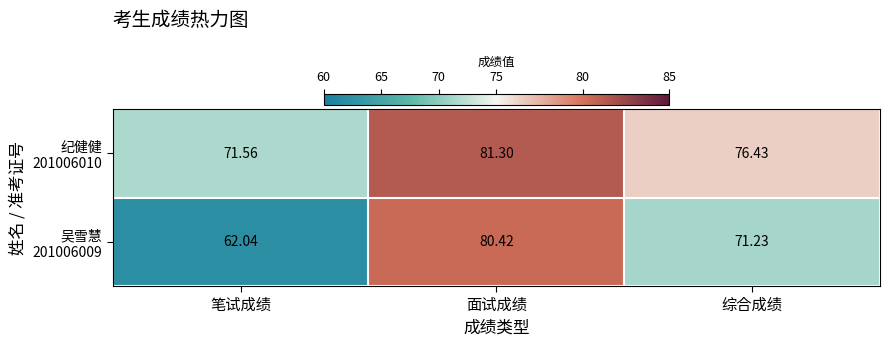

Which category has the highest value across all series?

面试成绩